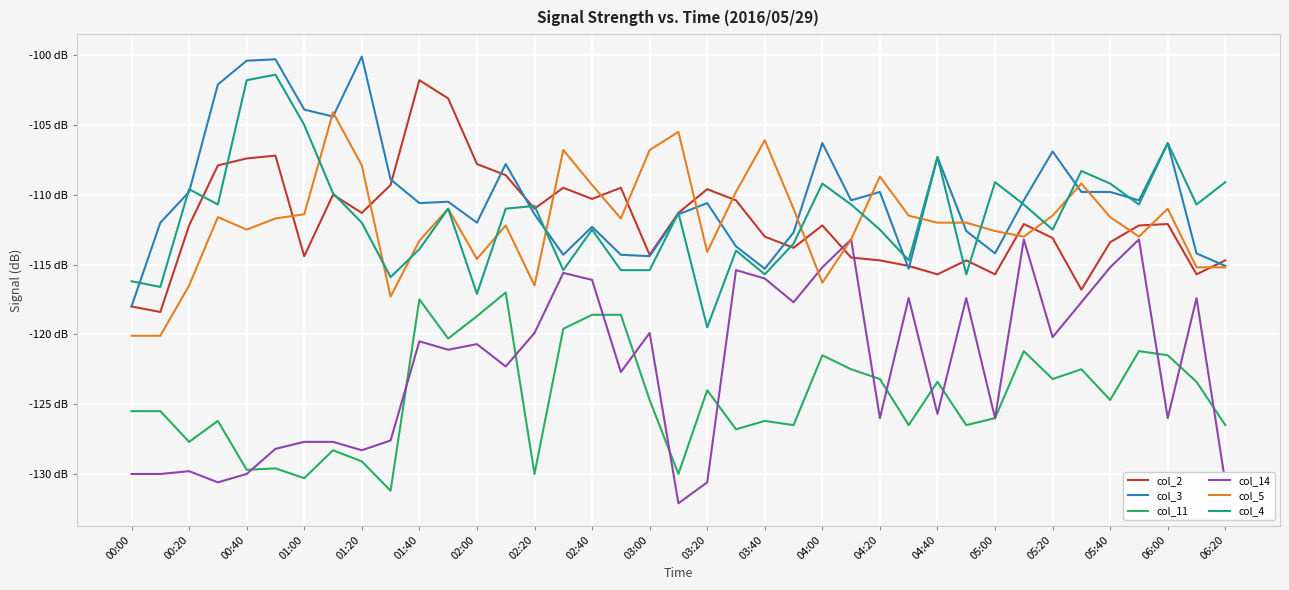

Does the chart have visible grid lines?

Yes